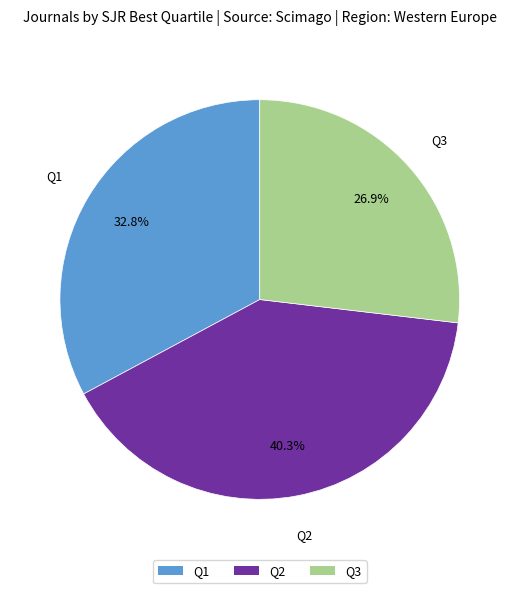

How much of the chart is everything except Q1?

67.2%